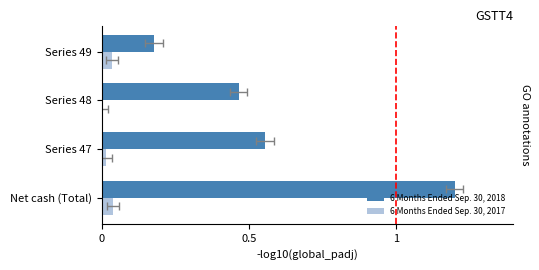

How many bars are there in each group?

2